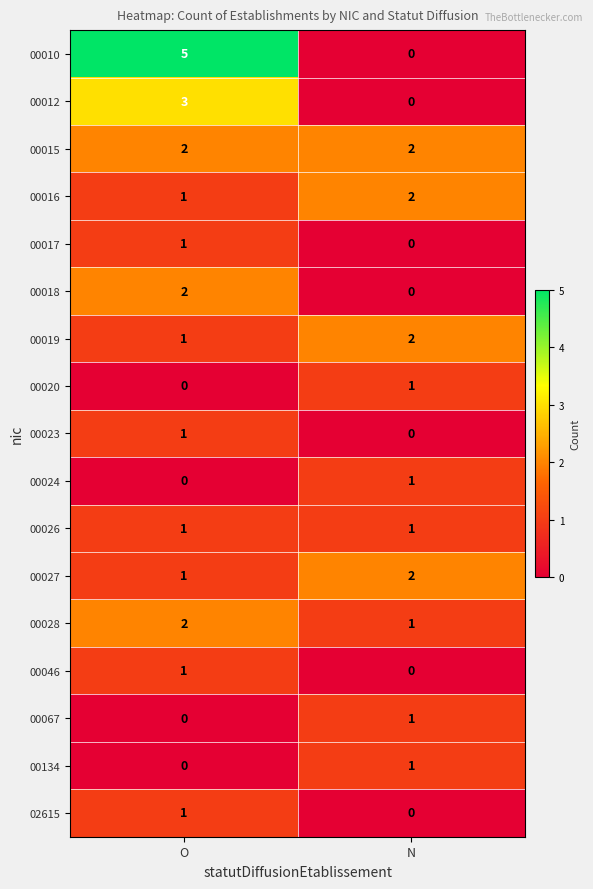

Which series has the largest total across all categories?

00010